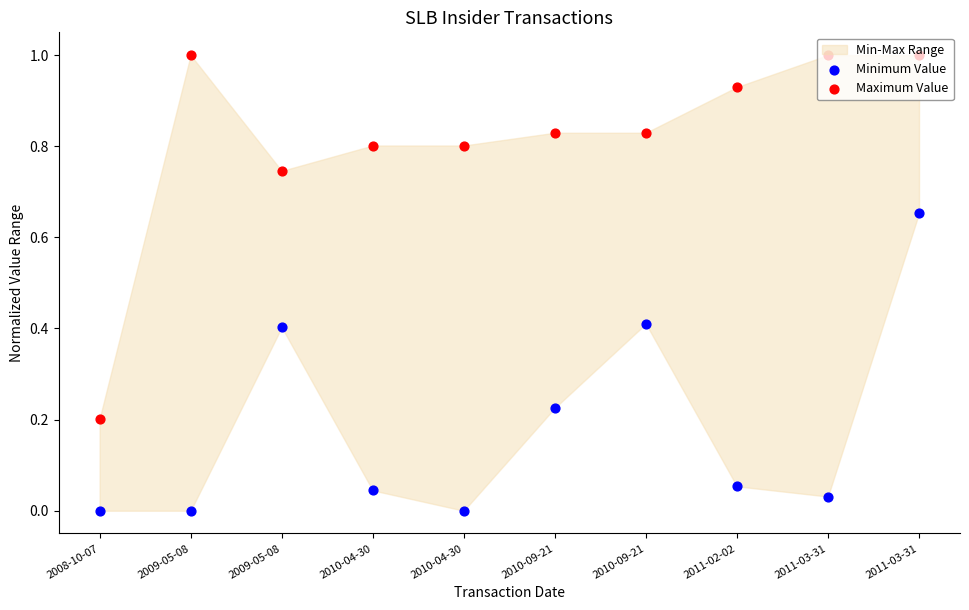

At which category is the sum across all series the highest?

2011-03-31